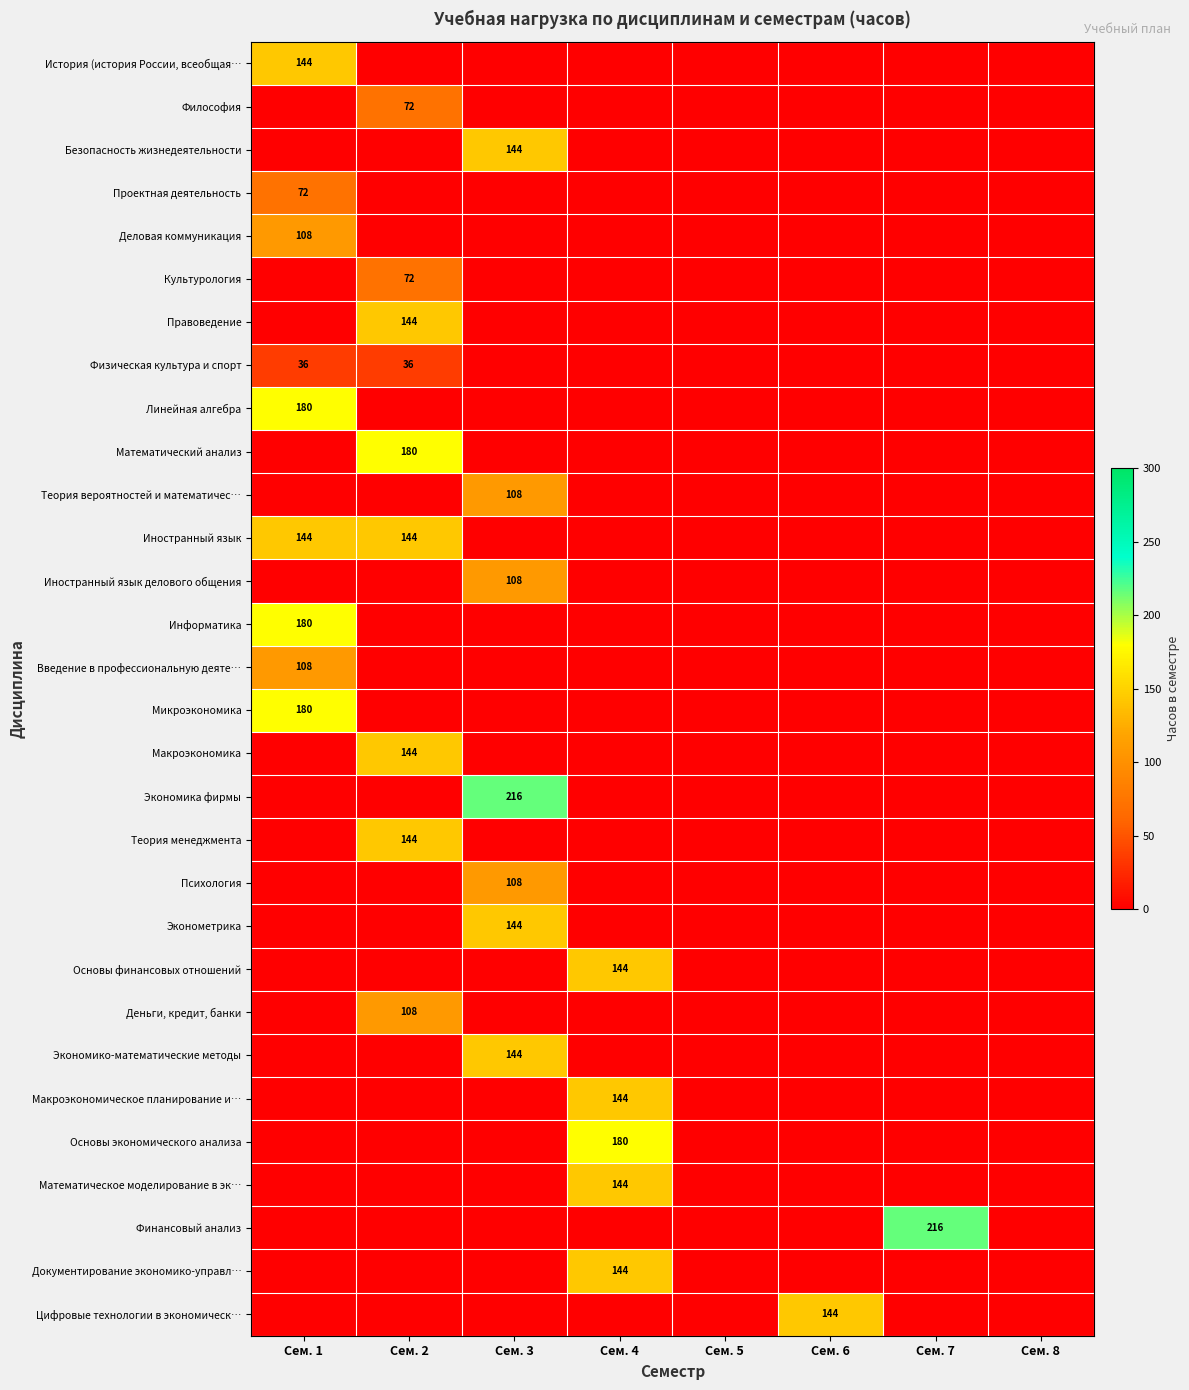

List the series in order of their peak value, lowest first.

Физическая культура и спорт, Философия, Проектная деятельность, Культурология, Деловая коммуникация, Теория вероятностей и математичес…, Иностранный язык делового общения, Введение в профессиональную деяте…, Психология, Деньги, кредит, банки, История (история России, всеобщая…, Безопасность жизнедеятельности, Правоведение, Иностранный язык, Макроэкономика, Теория менеджмента, Эконометрика, Основы финансовых отношений, Экономико-математические методы, Макроэкономическое планирование и…, Математическое моделирование в эк…, Документирование экономико-управл…, Цифровые технологии в экономическ…, Линейная алгебра, Математический анализ, Информатика, Микроэкономика, Основы экономического анализа, Экономика фирмы, Финансовый анализ